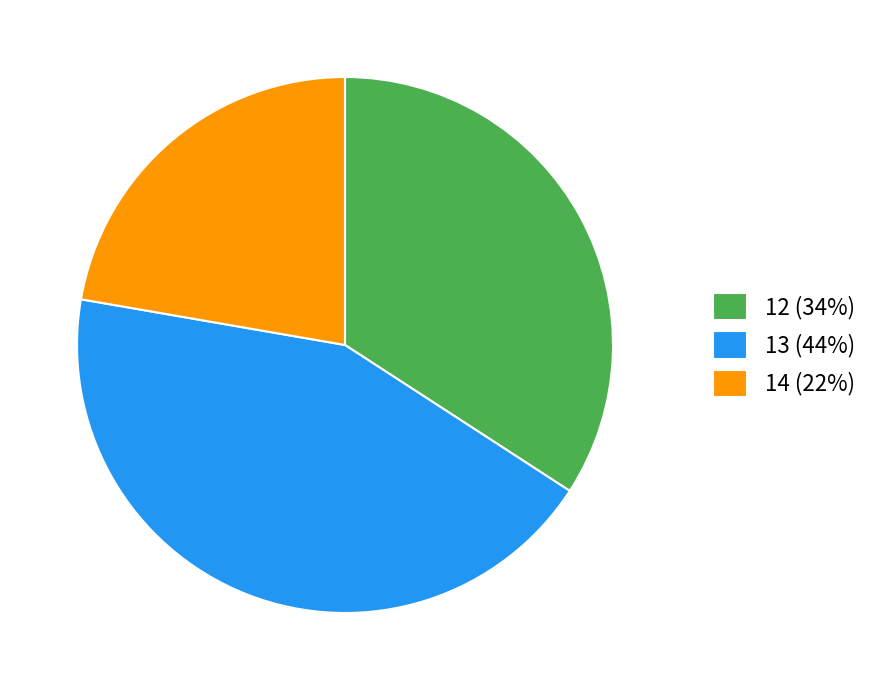

Which has a higher value, 13 (44%) or 14 (22%)?

13 (44%)